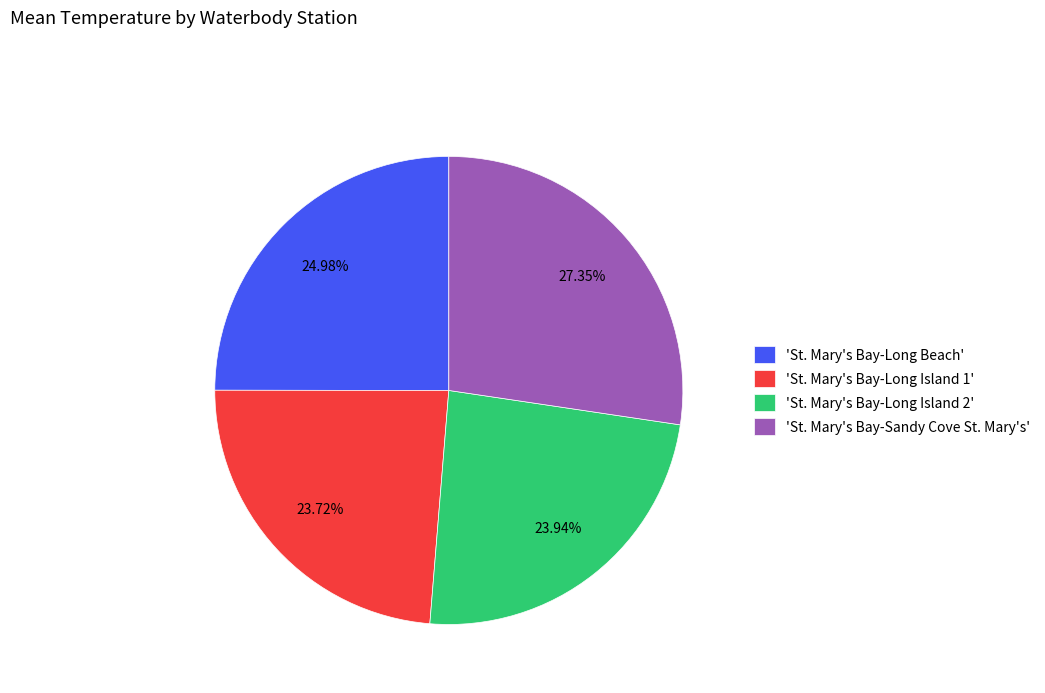

To the nearest percent, what is the average slice percentage?

25%